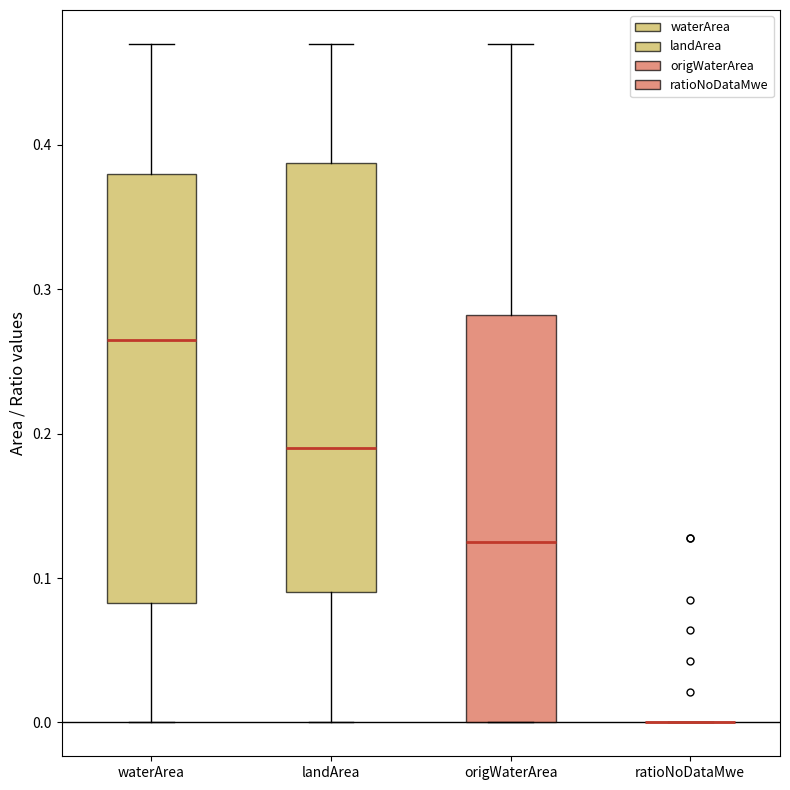

Reading left to right, transcribe this box plot: for each box, give where its median line is, the range the box spans, and where its two whiskers end, as read against the y-axis. The values are not printed on the chart, so give them approximately, as read against the axis.

waterArea: median 0.27, box 0.08 to 0.38, whiskers 0.00 to 0.47
landArea: median 0.19, box 0.09 to 0.39, whiskers 0.00 to 0.47
origWaterArea: median 0.13, box 0.00 to 0.28, whiskers 0.00 to 0.47
ratioNoDataMwe: box collapsed to a line at 0.00, whiskers 0.00 to 0.00